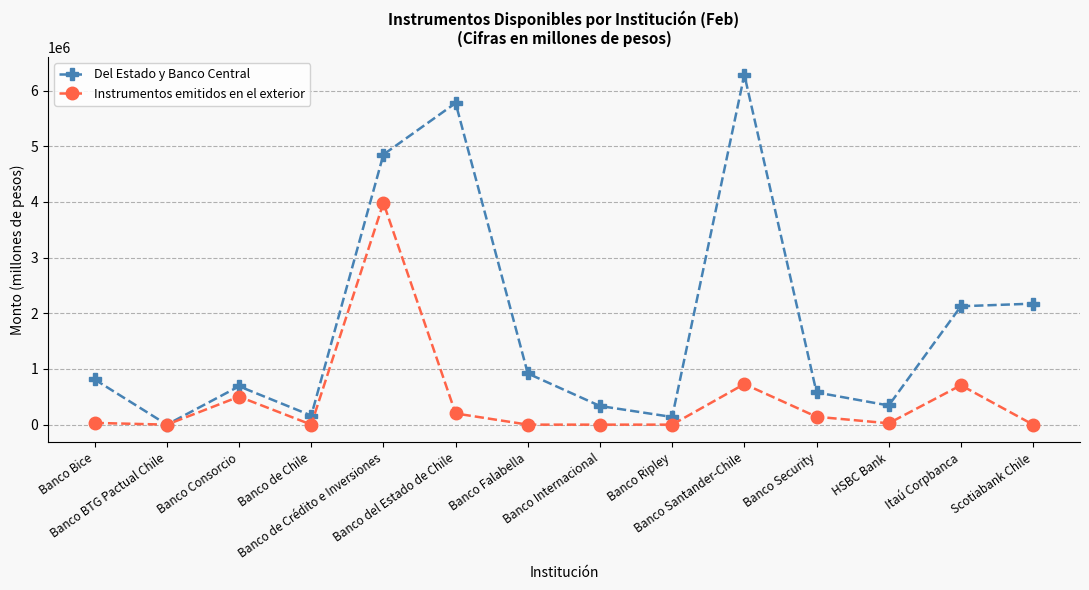

Which series has the largest range (max minus min)?

Del Estado y Banco Central